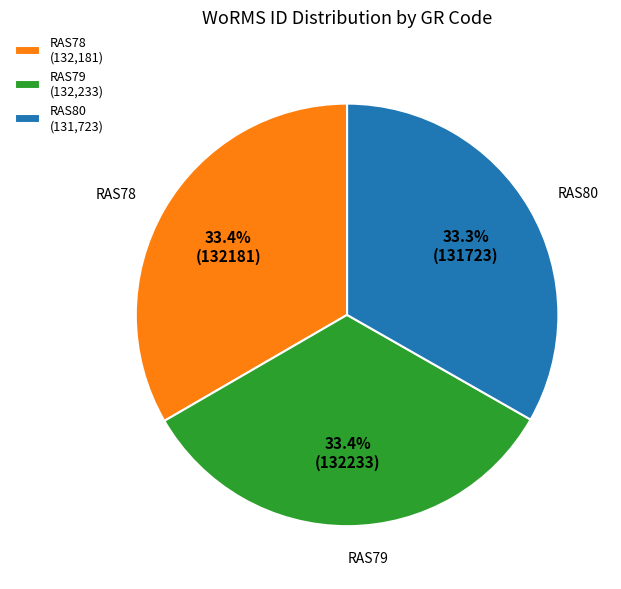

What is the ratio of the value at RAS80 to the value at RAS78?

1.0